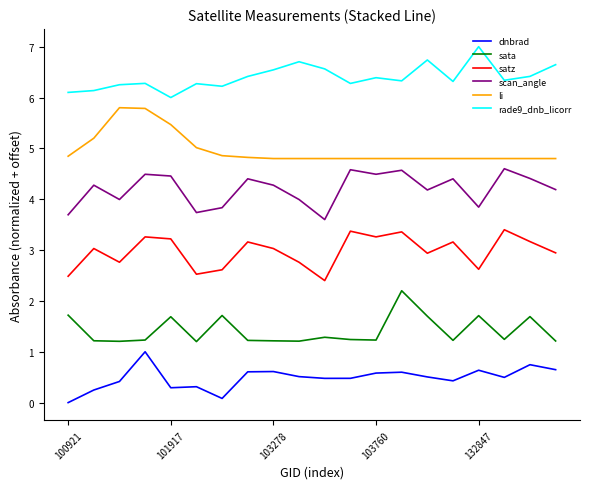

Count the rade9_dnb_licorr values in the range 6 to 7.

20